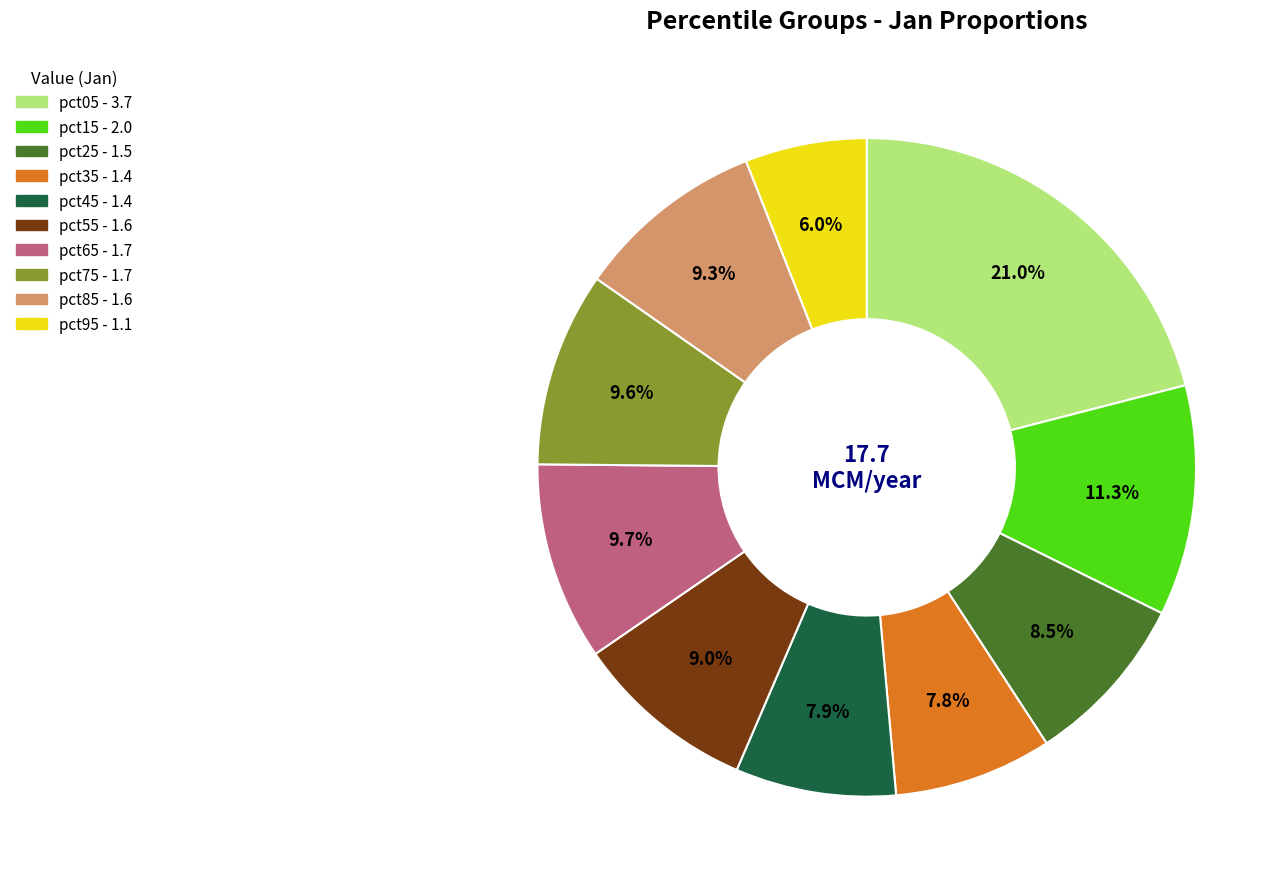

To the nearest percent, what portion does pct75 represent?

10%